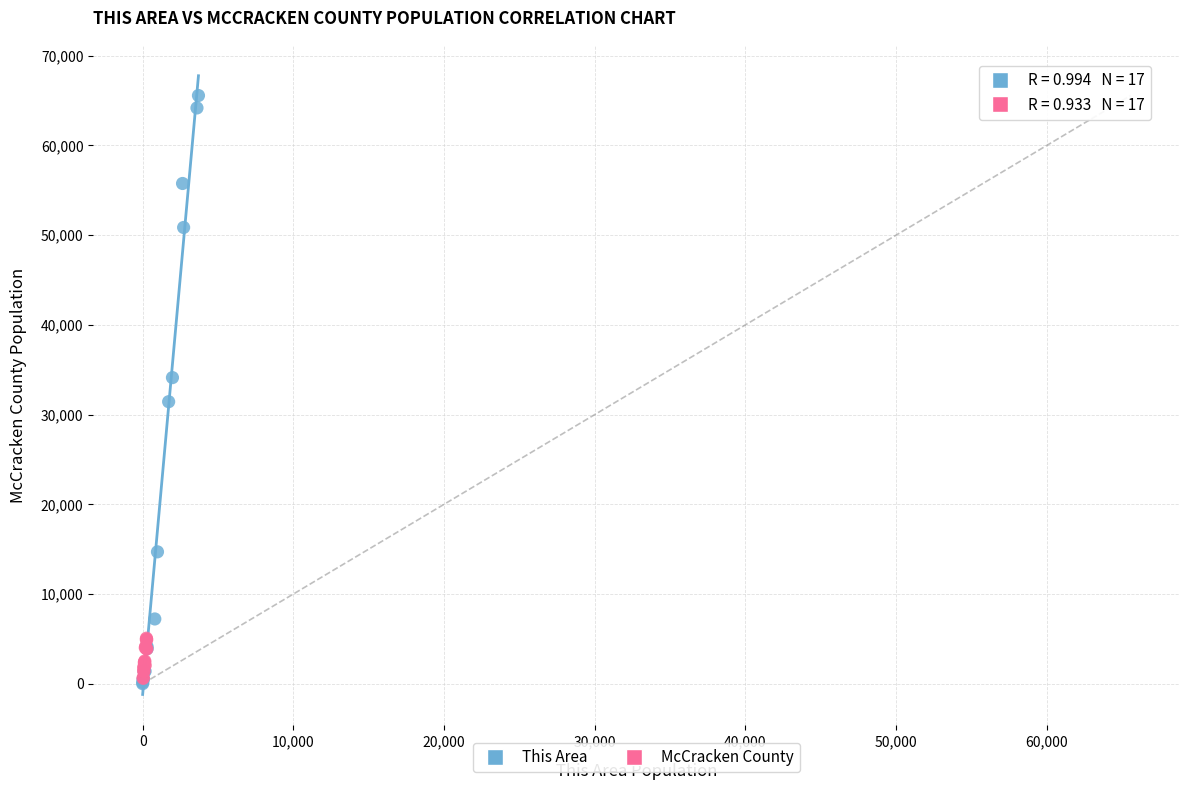

Which series reaches the maximum Y coordinate?

This Area